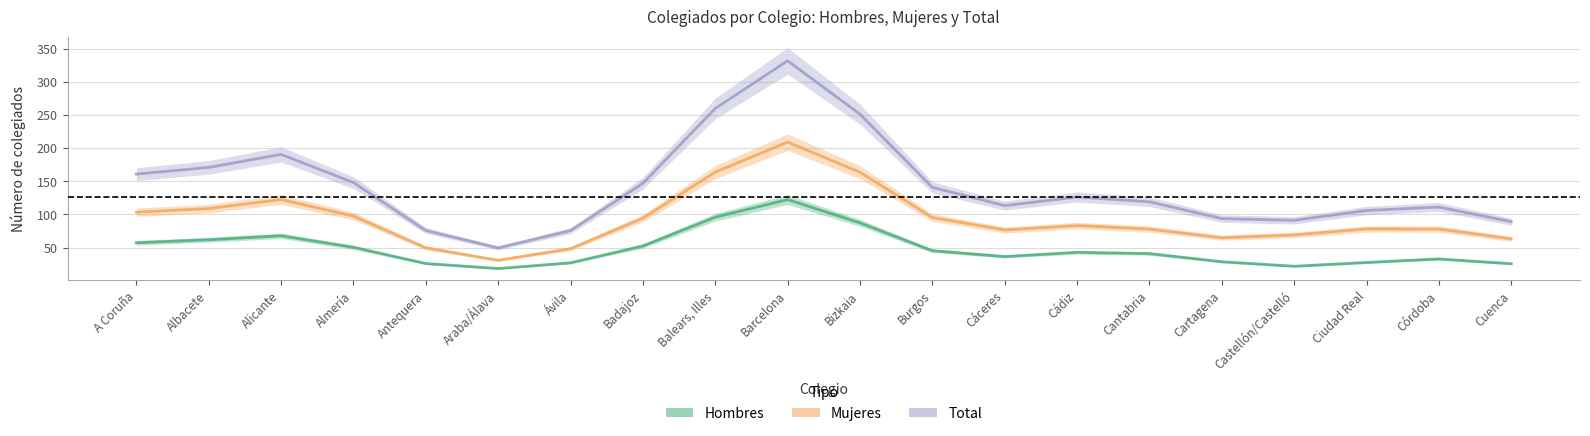

True or false: Total has more than 0 points higher than both neighbors.

True